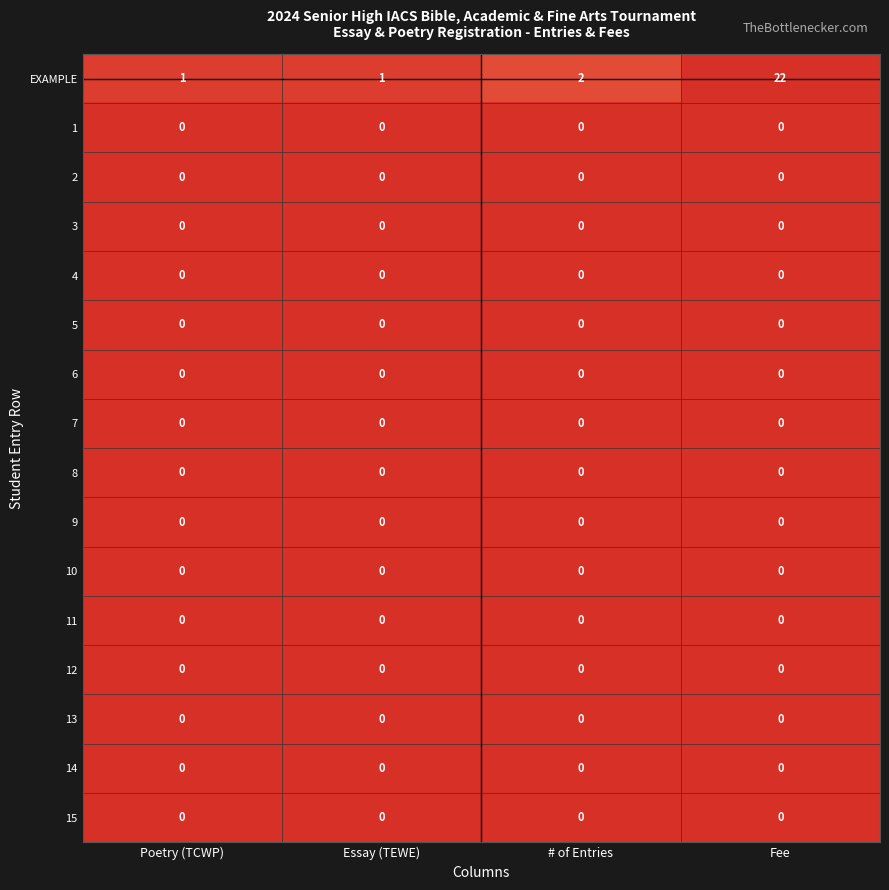

What is the difference between the highest and lowest values at Fee?

22